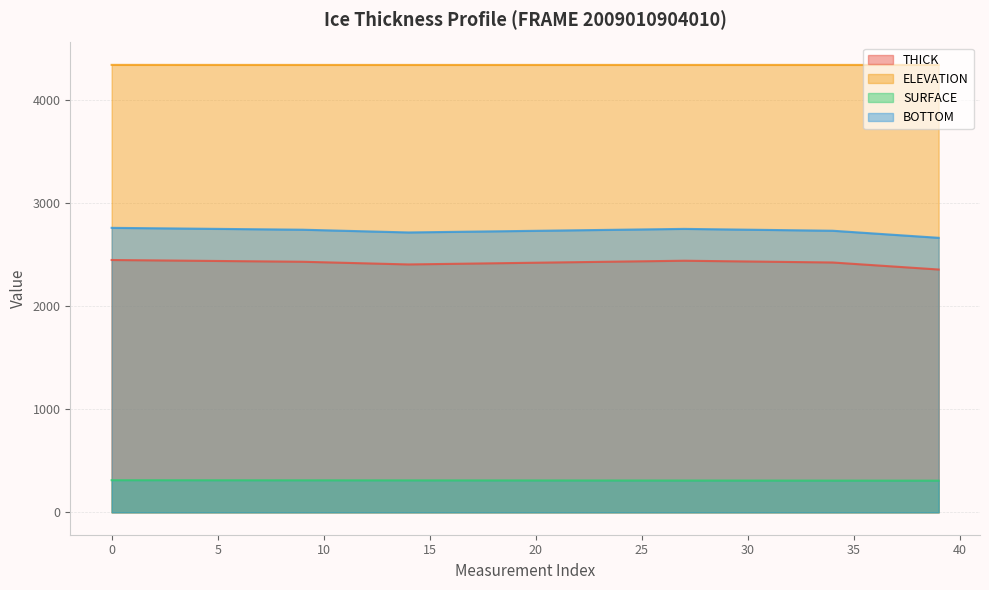

Which series changed the most between 11 and 27?

THICK